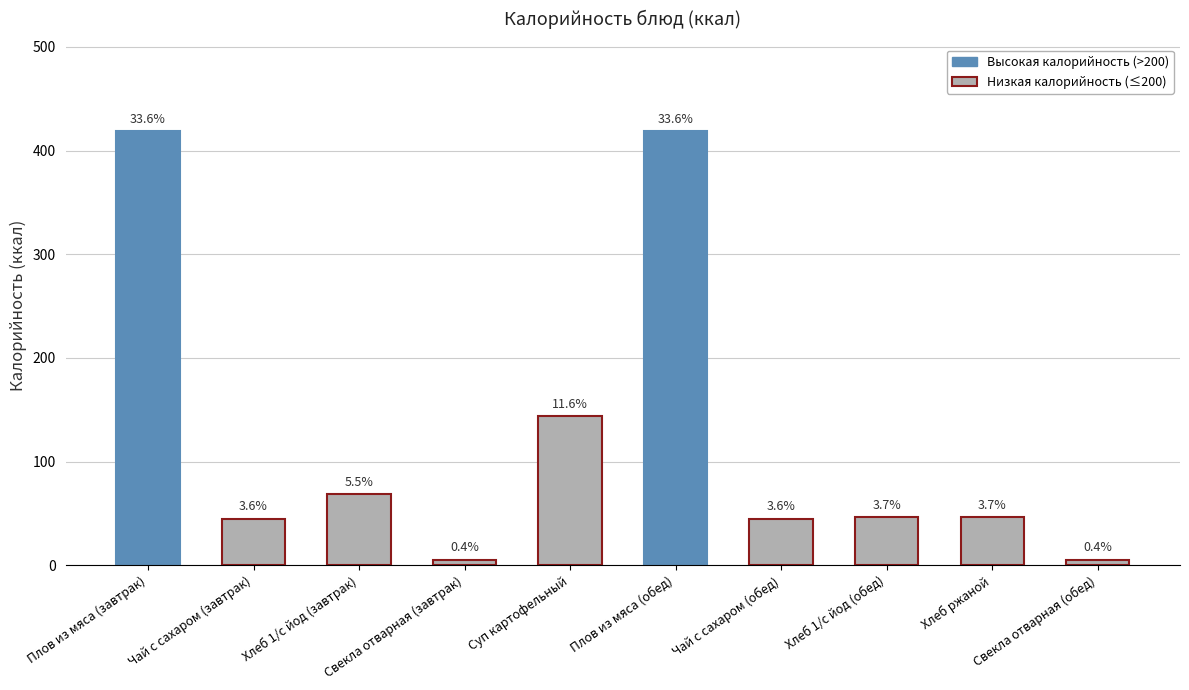

Reading right to left, list all the values displayed in this chart.

Свекла отварная (обед)=5.5	Хлеб ржаной=46.4	Хлеб 1/с йод (обед)=46.4	Чай с сахаром (обед)=45.1	Плов из мяса (обед)=418.4	Суп картофельный=144.1	Свекла отварная (завтрак)=5.5	Хлеб 1/с йод (завтрак)=68.4	Чай с сахаром (завтрак)=45.1	Плов из мяса (завтрак)=418.4